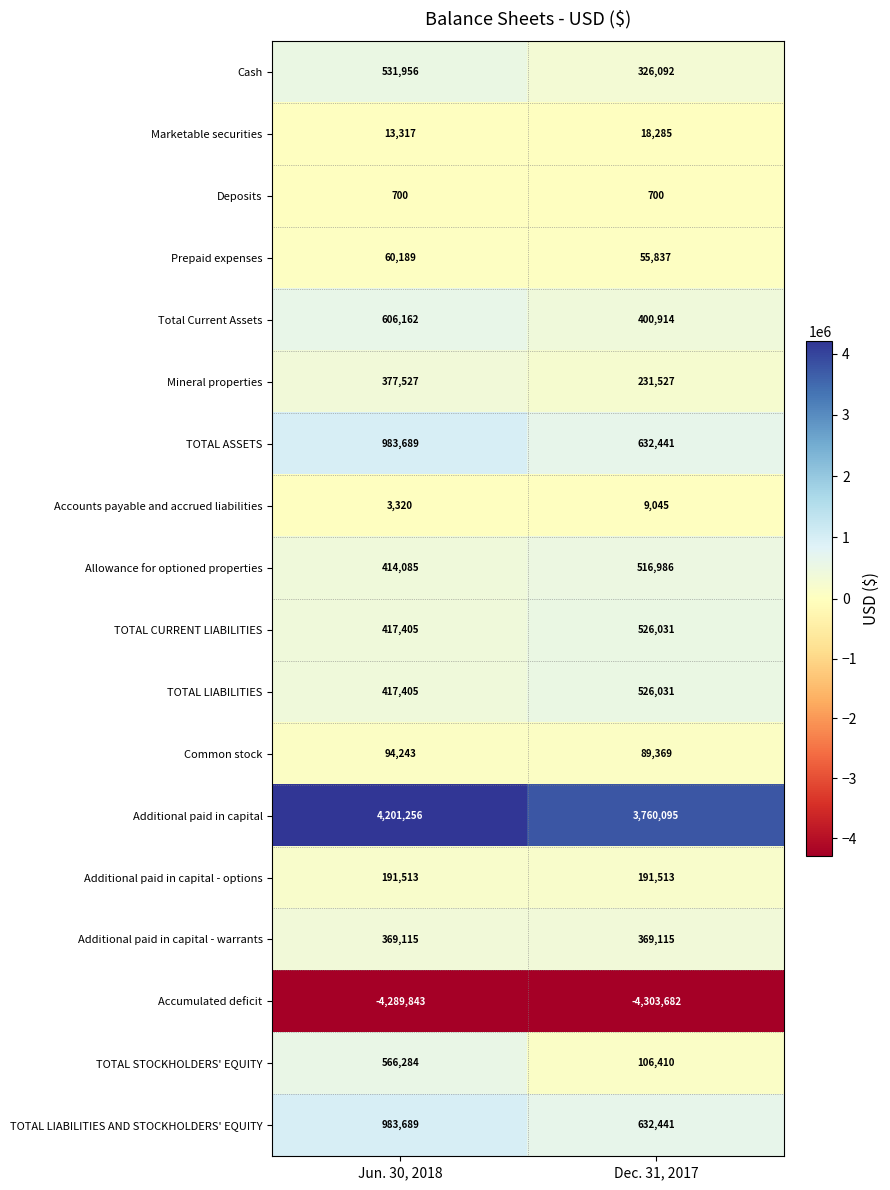

At which category does the chart reach its peak across all series?

Jun. 30, 2018